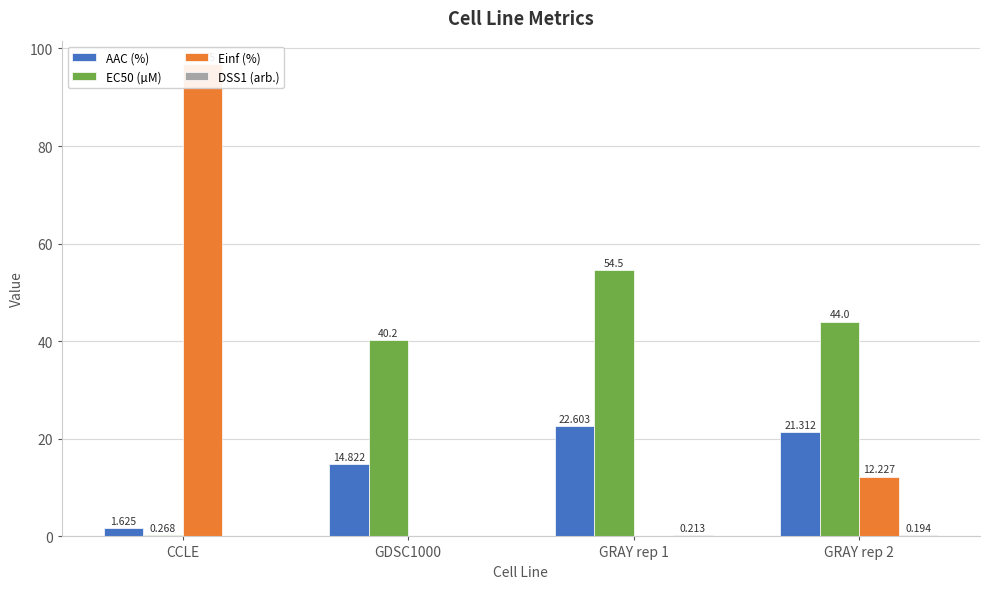

What is the label of the 3rd bar from the right?

GDSC1000